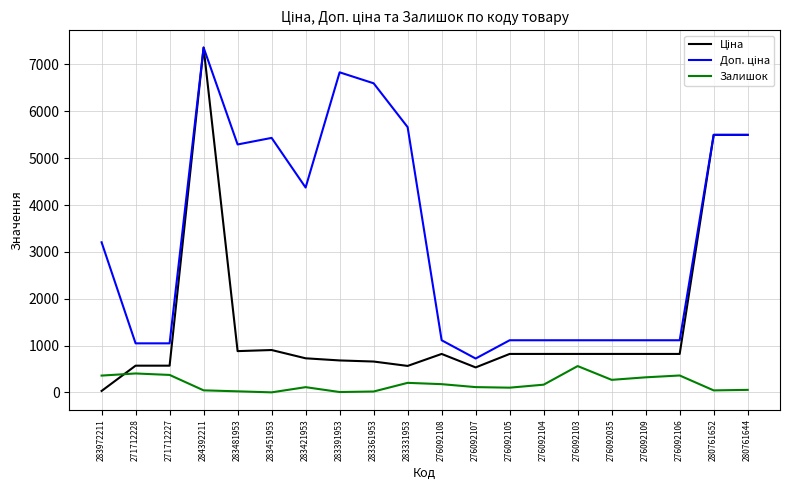

The Залишок series shows 114.0 at 276092107. True or false?

True